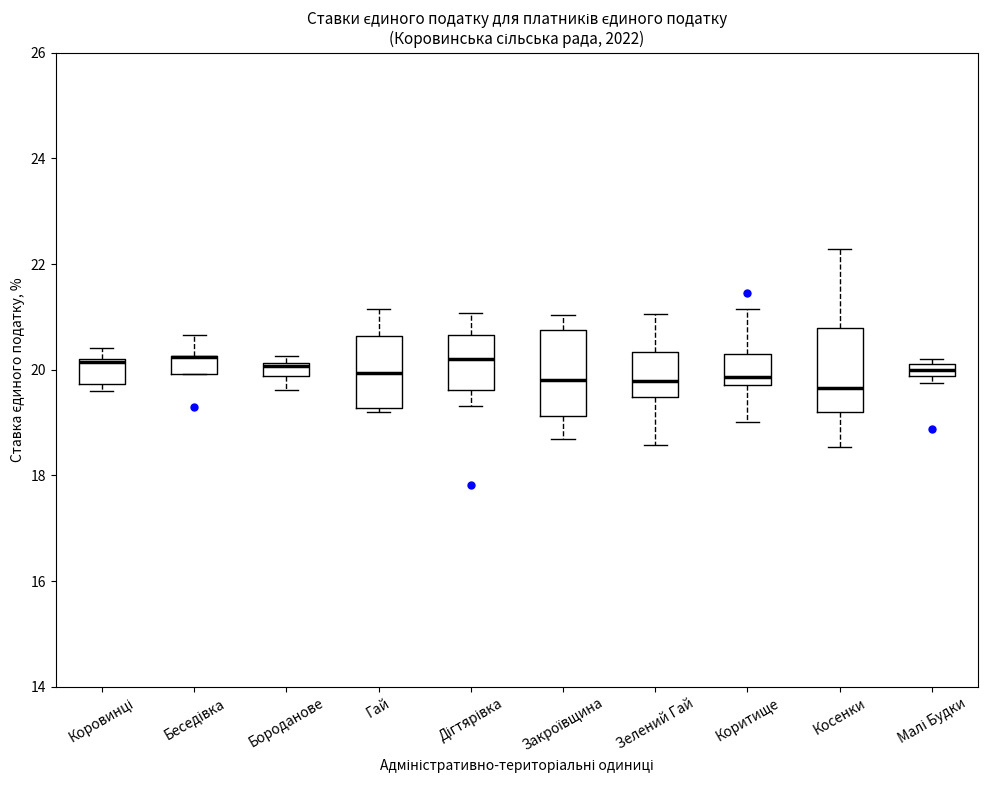

Where does the lower whisker of the box for Бороданове end on the y-axis? The values are not printed on the chart, so give them approximately, as read against the axis.

19.6